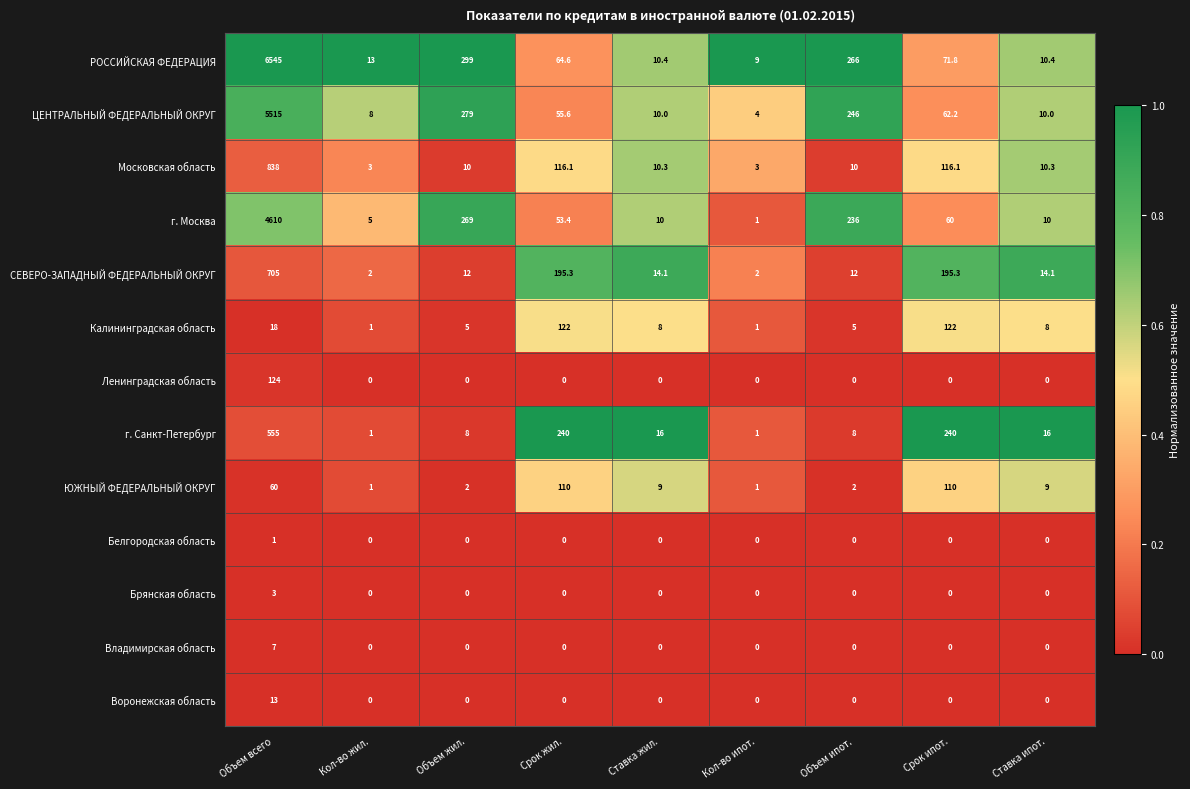

What is the minimum value for г. Москва?

1.0